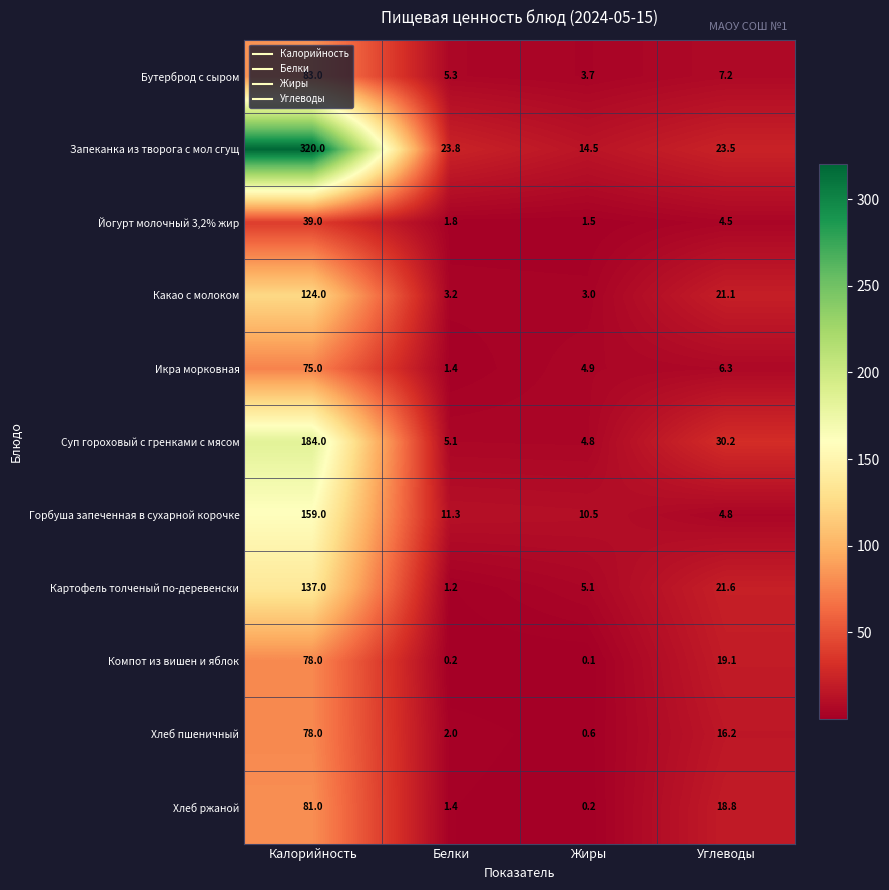

Where does the Йогурт молочный 3,2% жир series first go above 4?

Калорийность